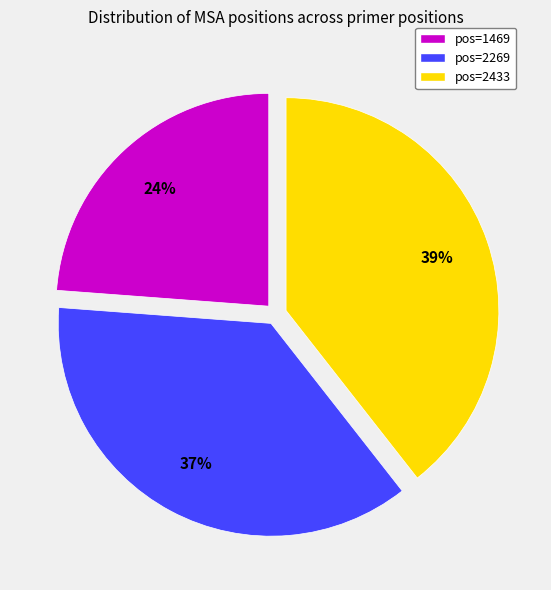

Do pos=1469 and pos=2433 together represent more than half of the pie?

Yes